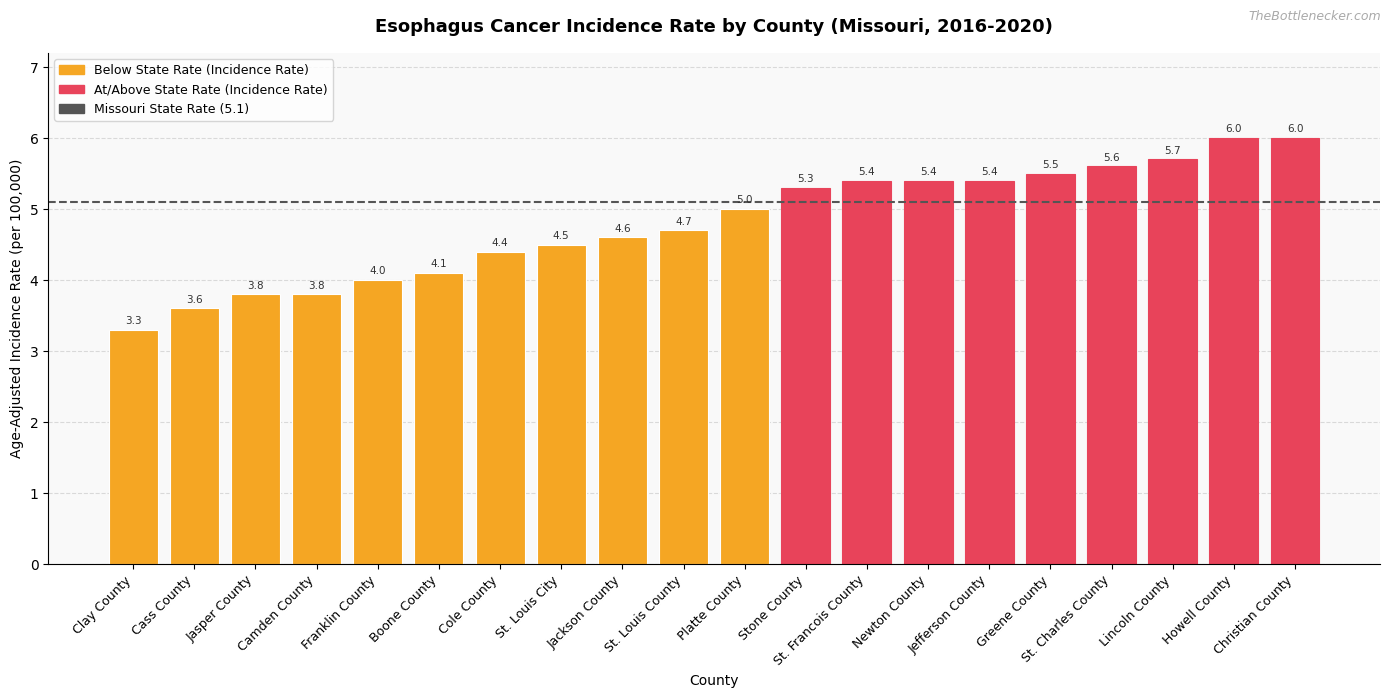

Are the bars grouped side by side (vs. stacked)?

No